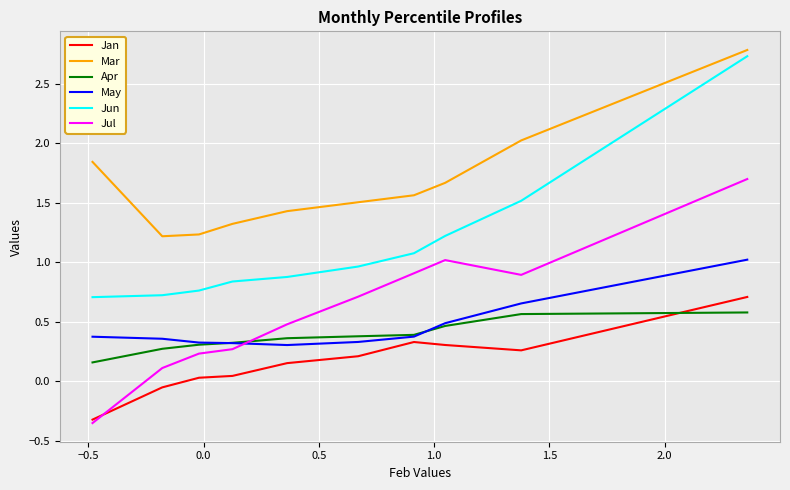

Count the number of data series in this chart.

6